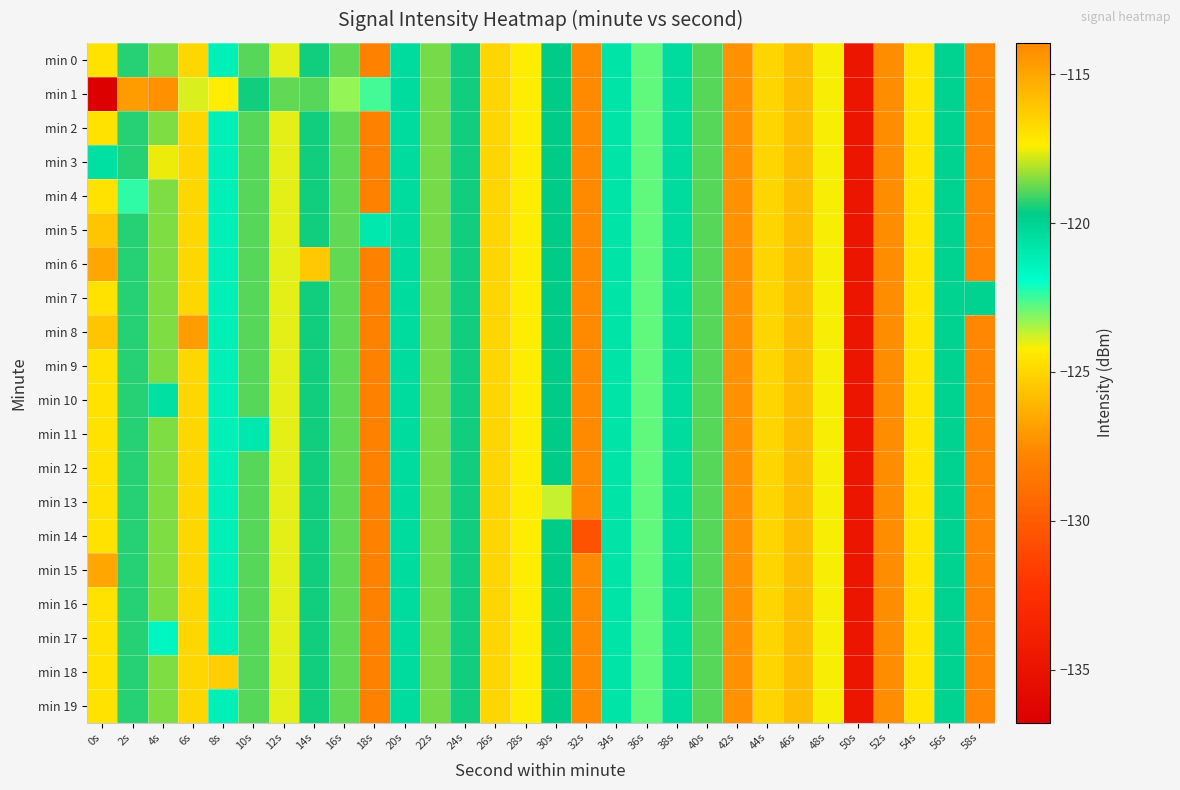

Which series has the largest total across all categories?

min 5